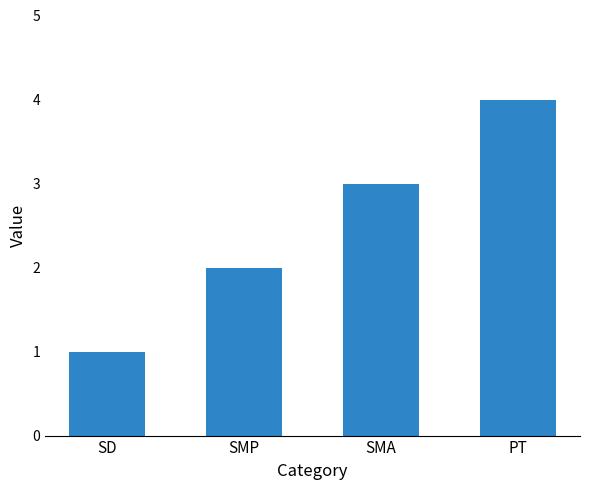

What is the difference between the second highest and second lowest values?

1